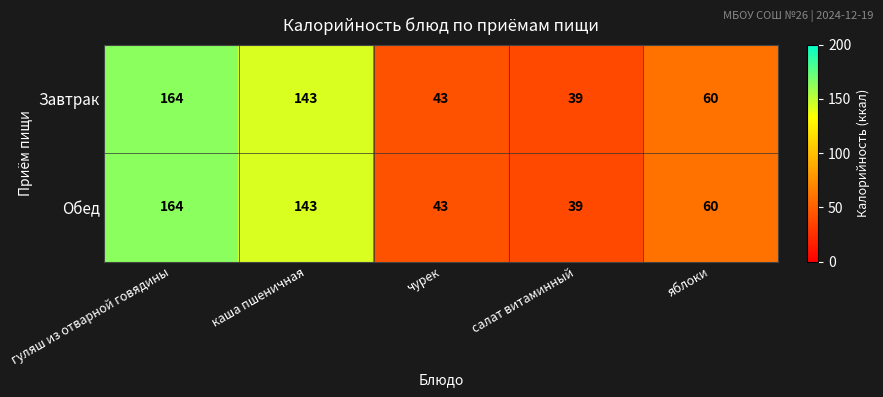

Reading right to left, transcribe all the data shown in this chart.

Завтрак: 60	39	43	143	164
Обед: 60	39	43	143	164